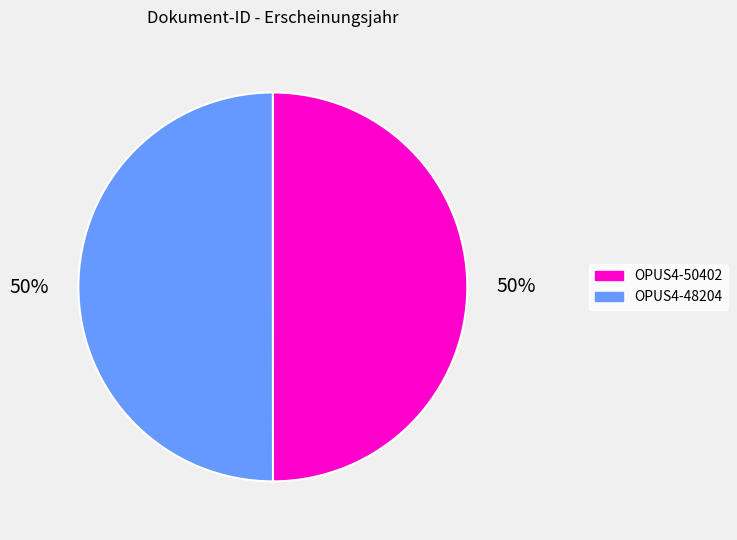

To the nearest percent, what is the average slice percentage?

50%